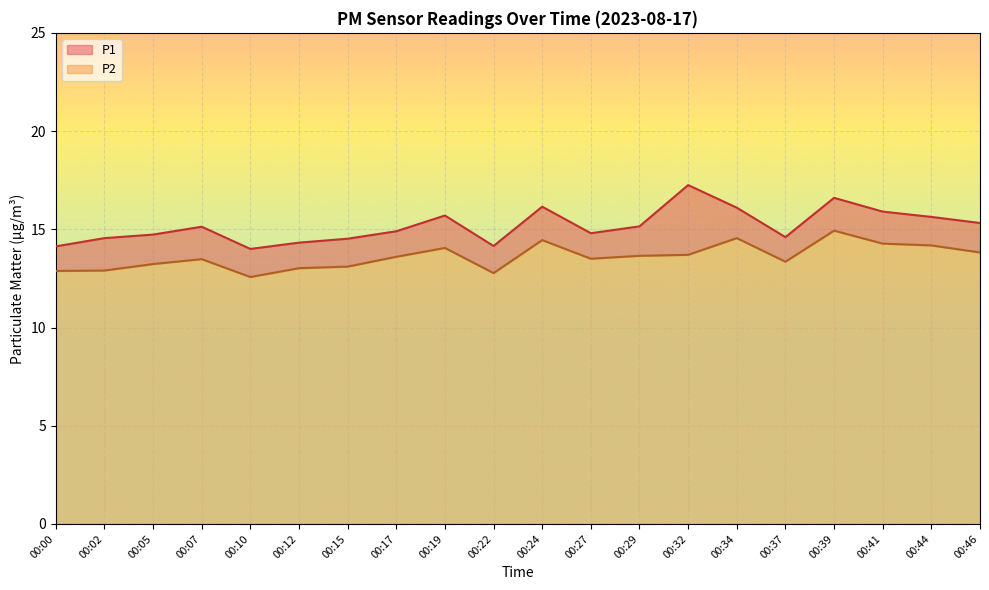

List the series in order of their overall mean, highest first.

P1, P2